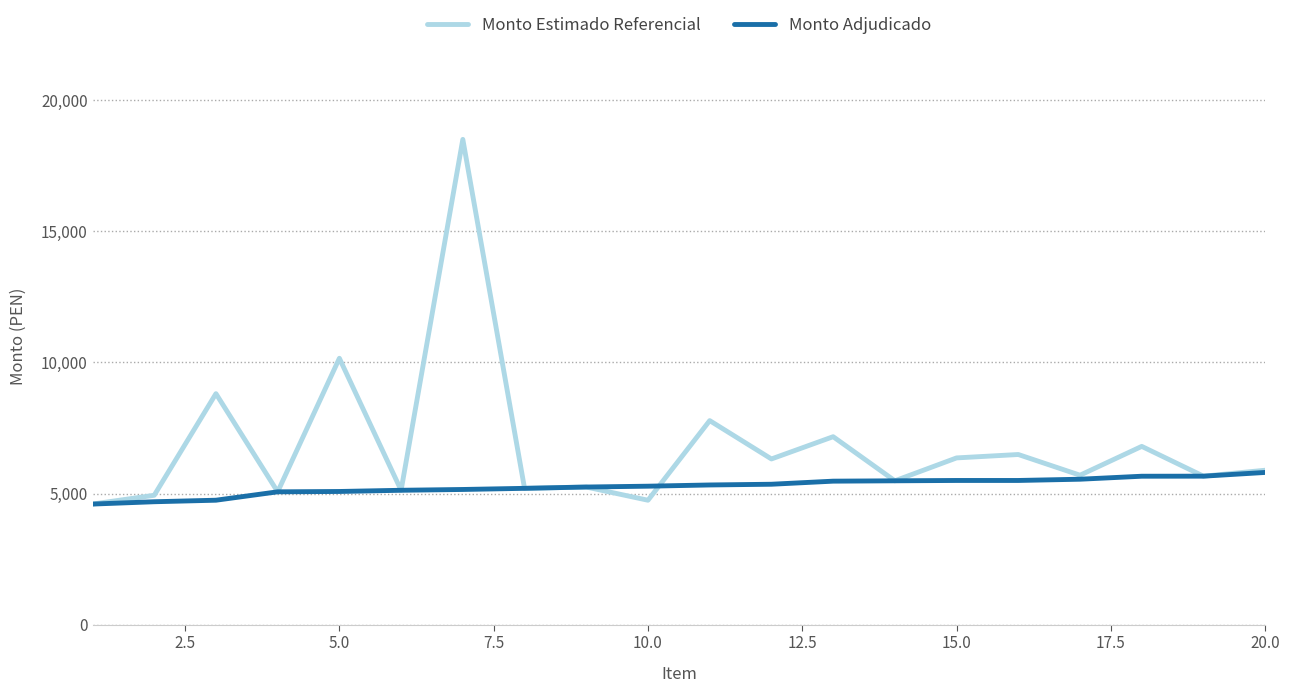

List the series in order of their peak value, lowest first.

Monto Adjudicado, Monto Estimado Referencial